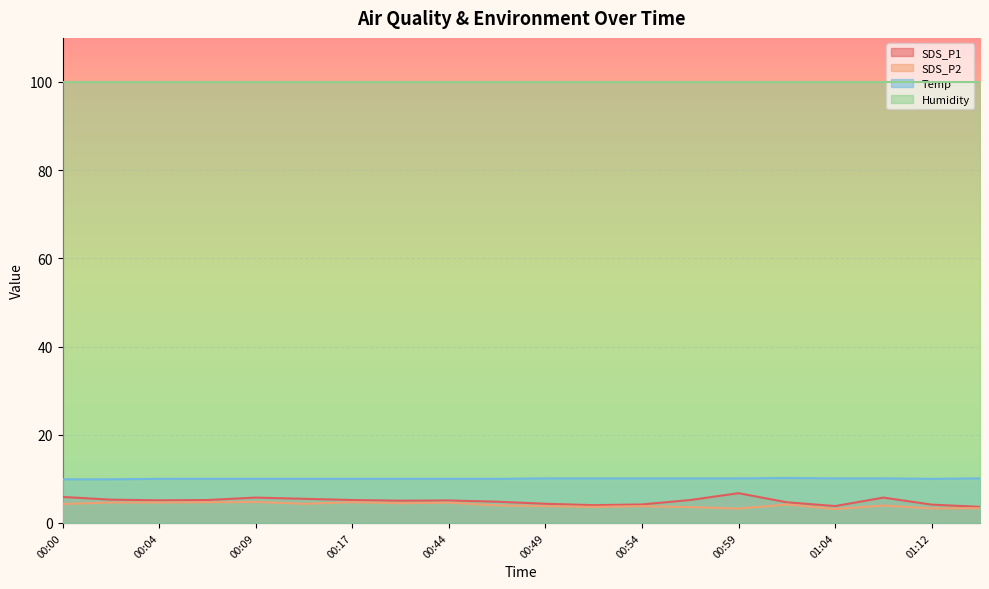

True or false: SDS_P2 and Temp intersect in this chart.

False